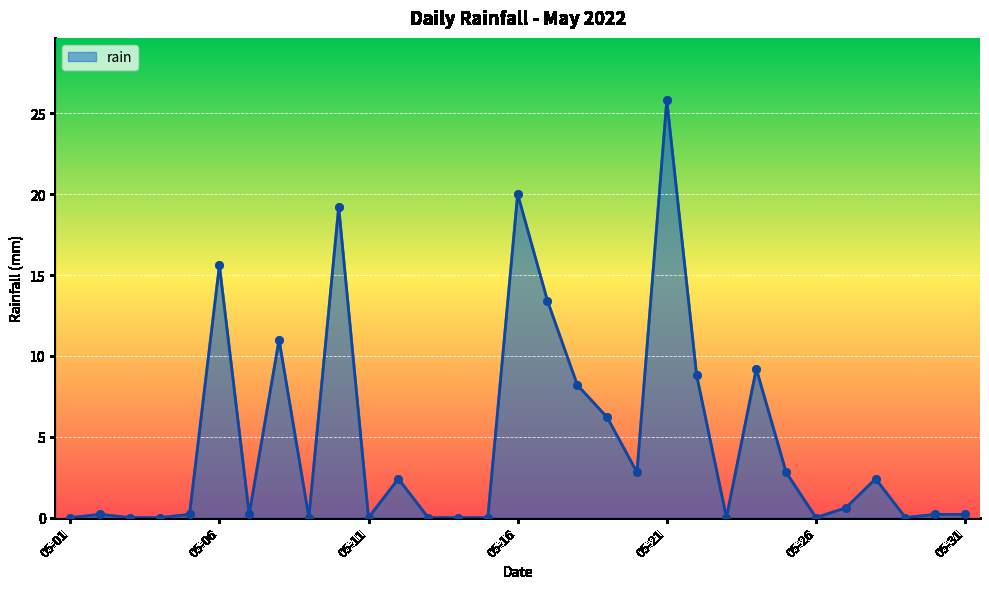

What is the difference between the maximum and minimum values?

25.8